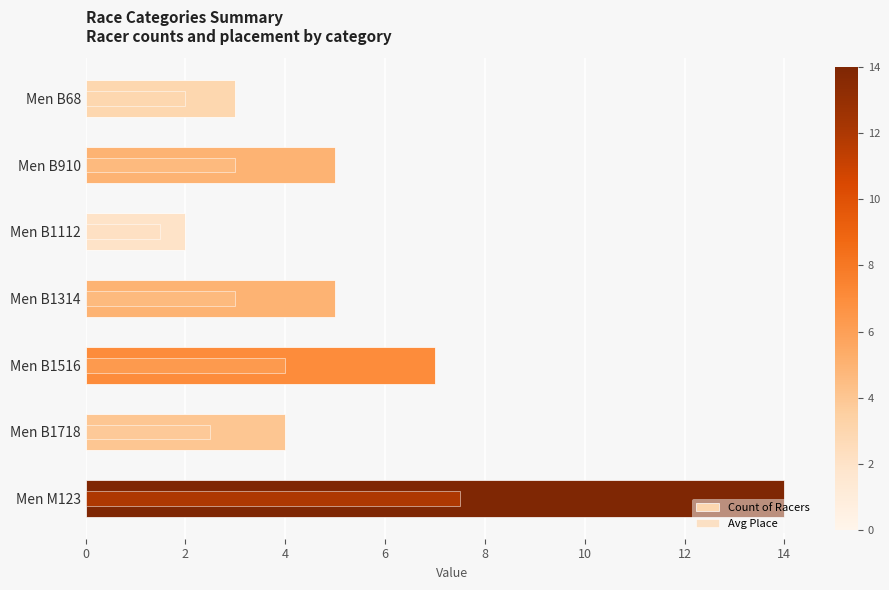

How many series are shown in this chart?

2